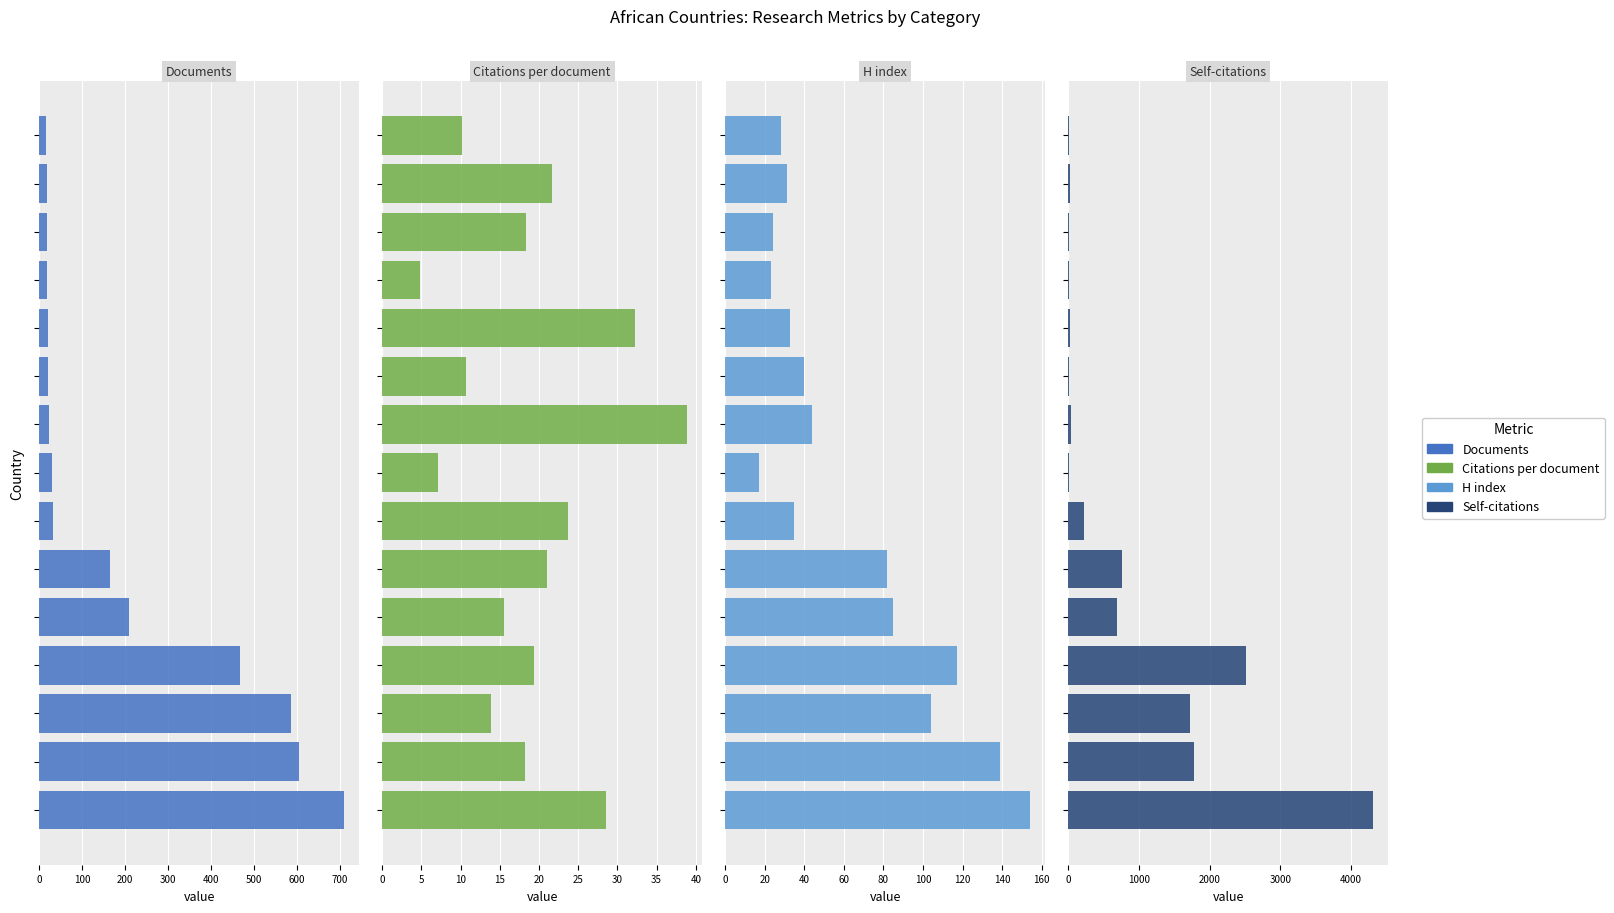

What is the difference between the maximum and second lowest values in the H index series?

131.0